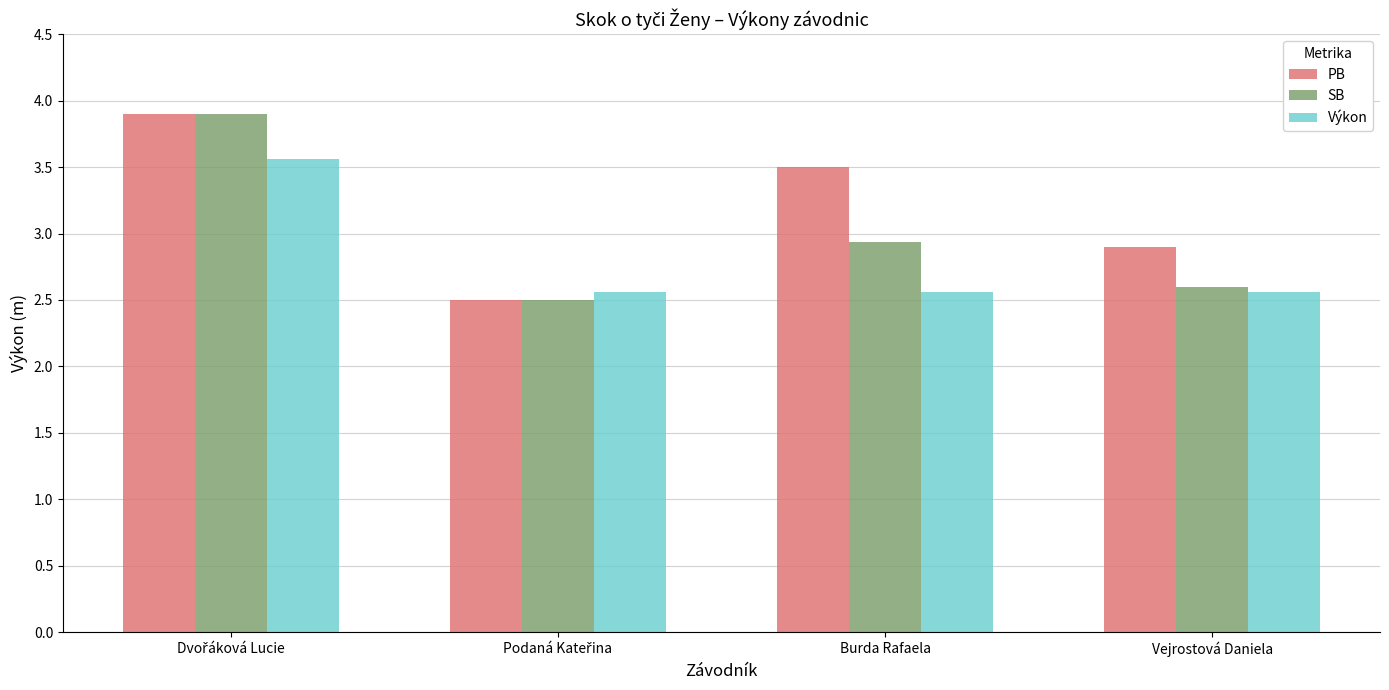

What is the maximum value for Výkon?

3.6